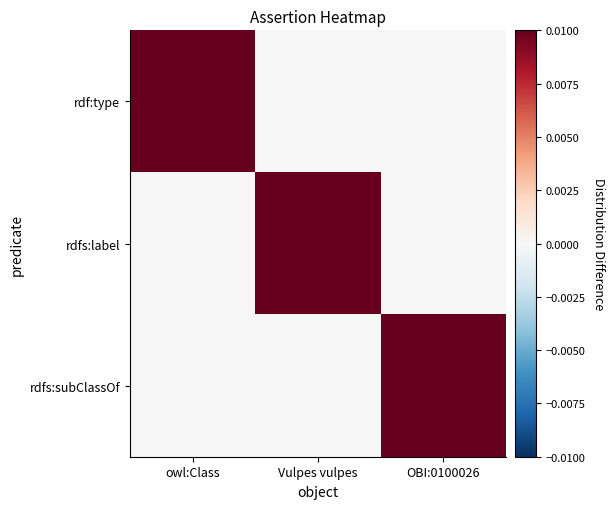

How many data points does each series have?

3